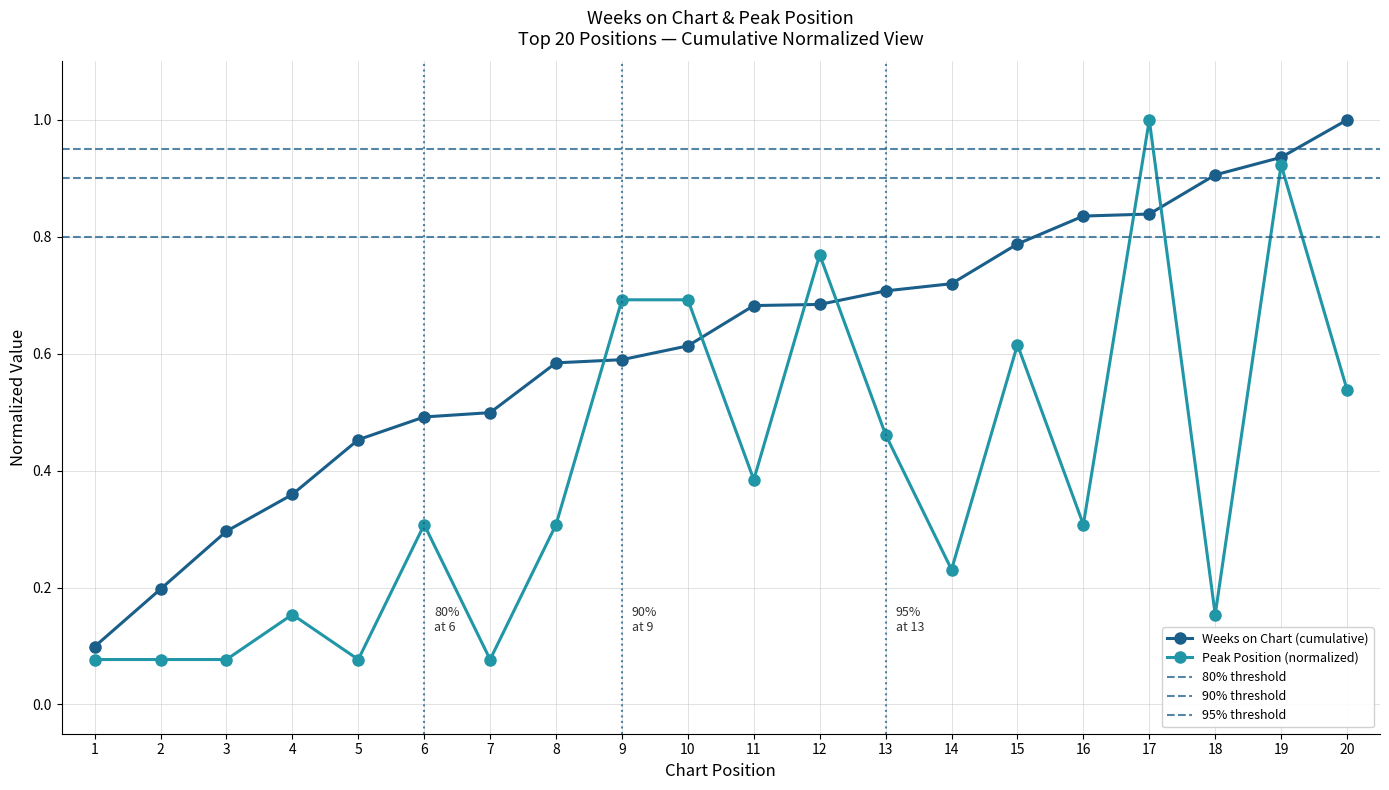

At which category does the data reach its first local valley?

5